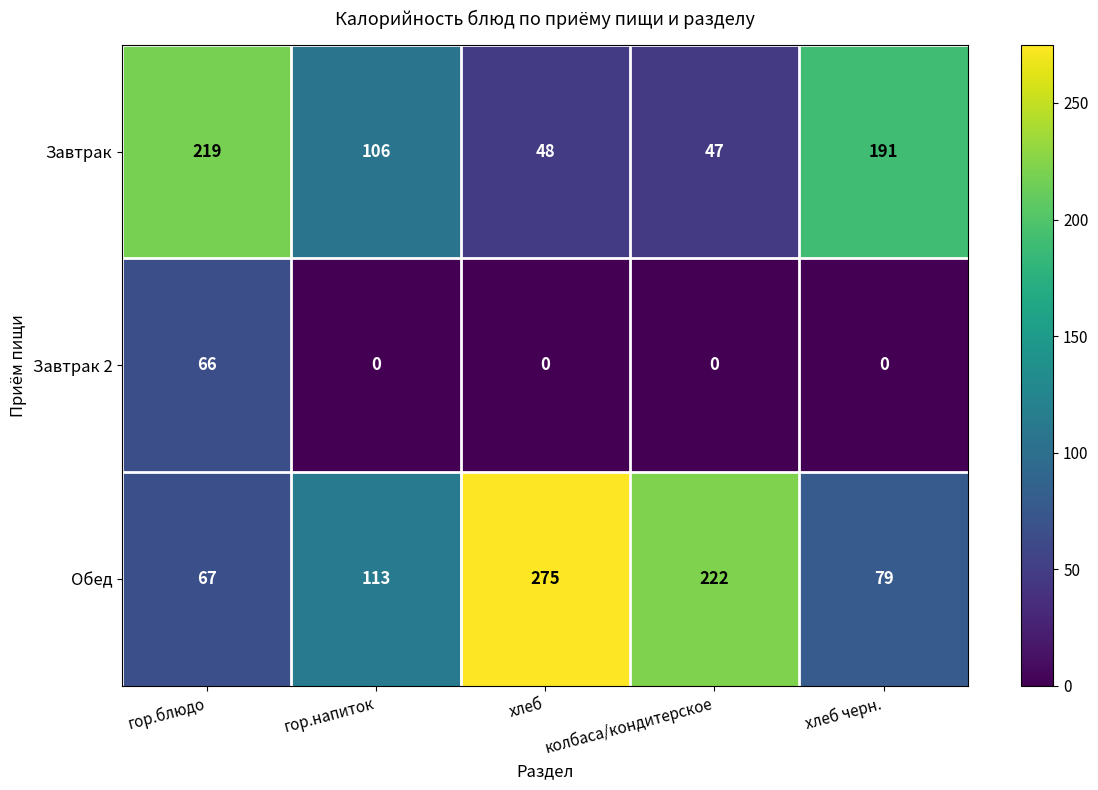

At which label does Обед reach its minimum?

гор.блюдо